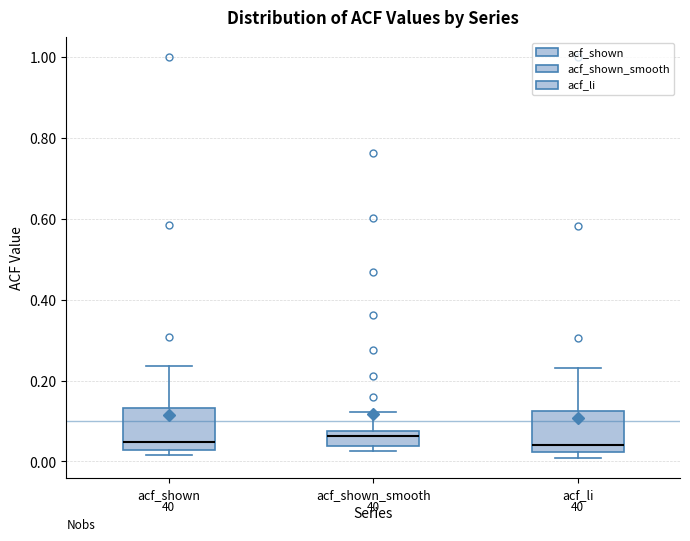

Where does the upper whisker of the box for acf_li end on the y-axis? The values are not printed on the chart, so give them approximately, as read against the axis.

0.24